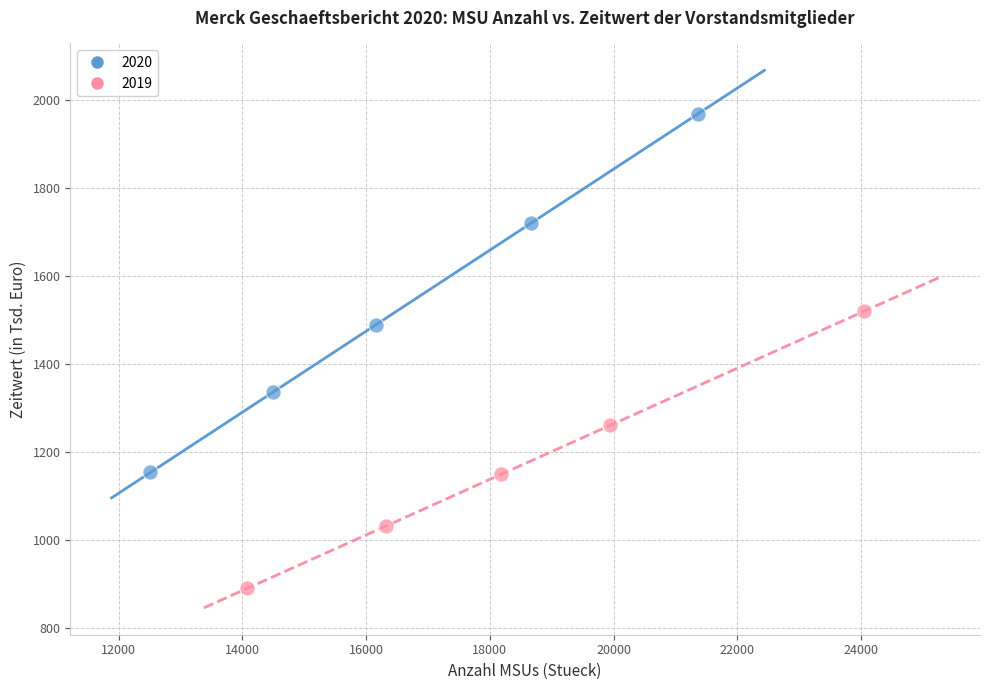

Which series reaches the minimum Y coordinate?

2019